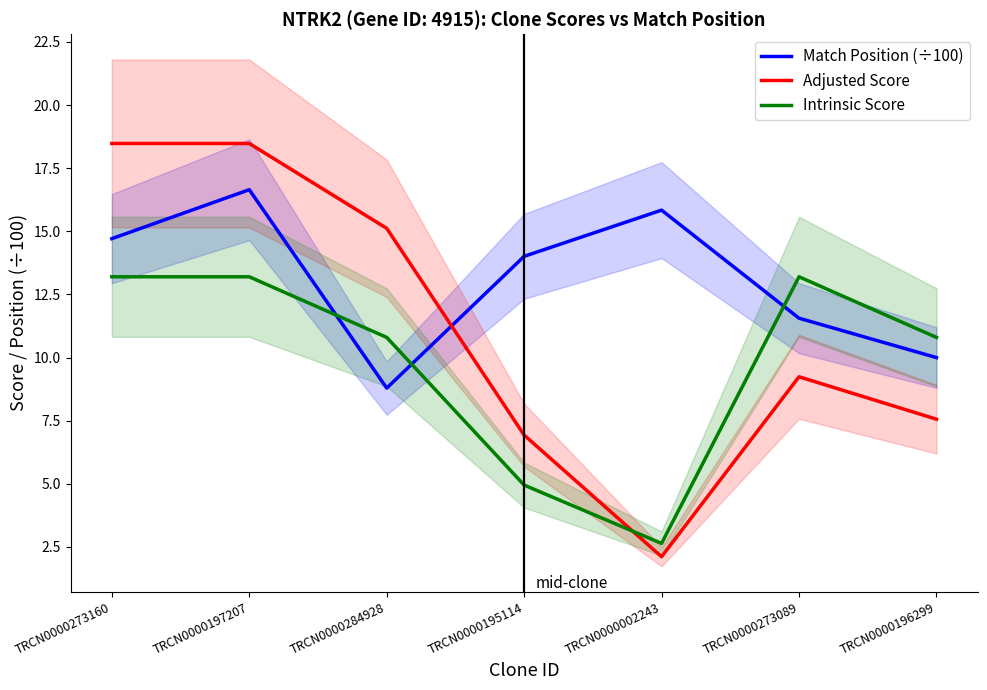

What is the total value across all series at TRCN0000197207?

48.3